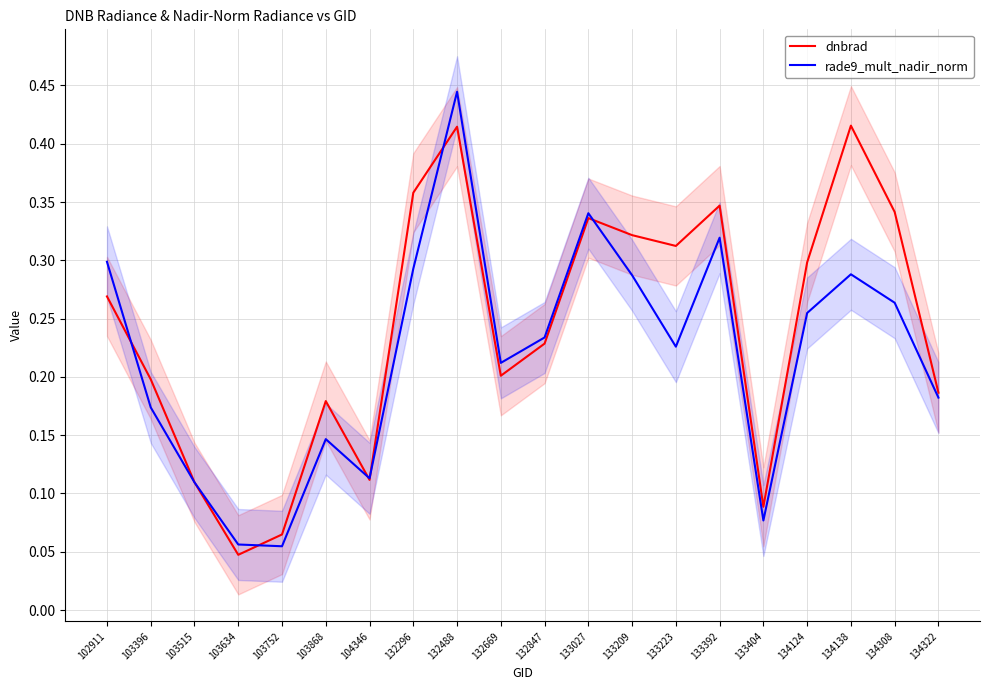

Between 103752 and 133209, which series saw the biggest shift?

dnbrad